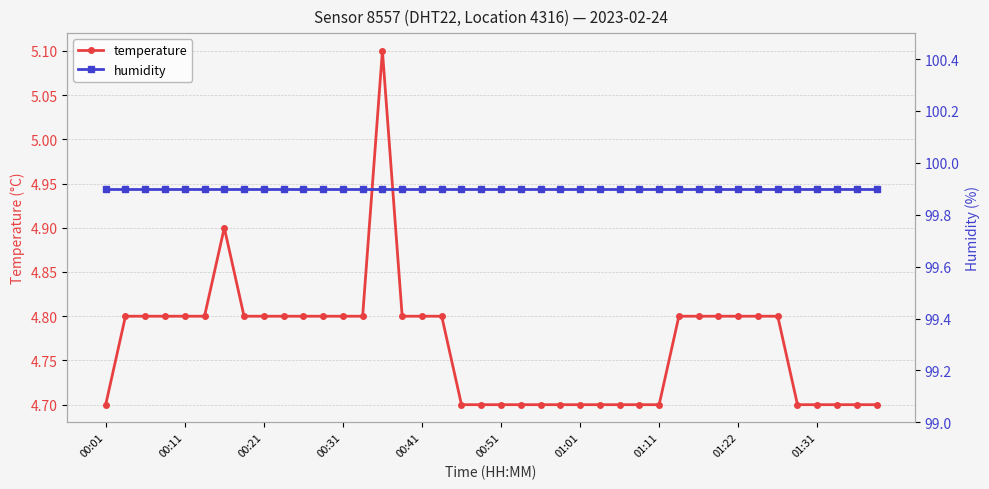

At how many categories does at least one series exceed 98?

40